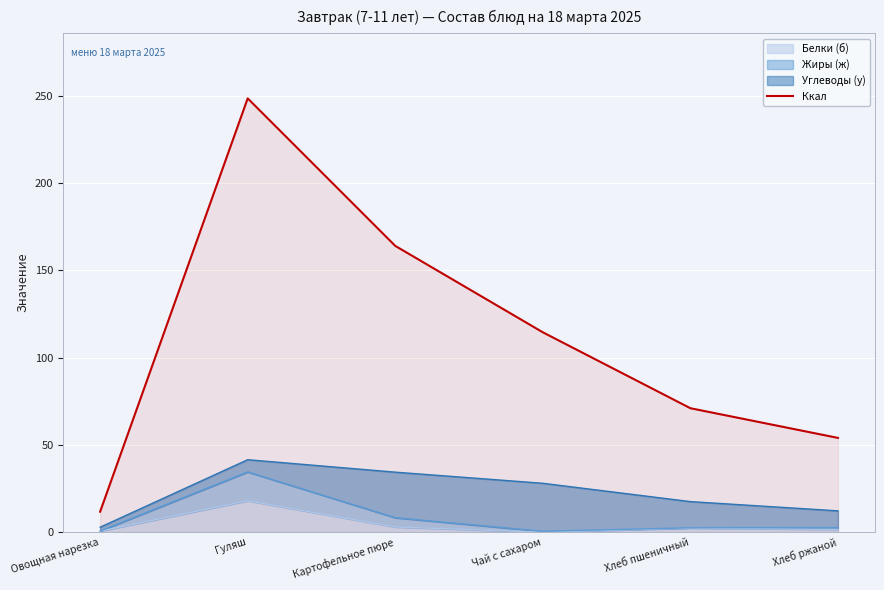

At which category does the data reach its first local peak?

Гуляш